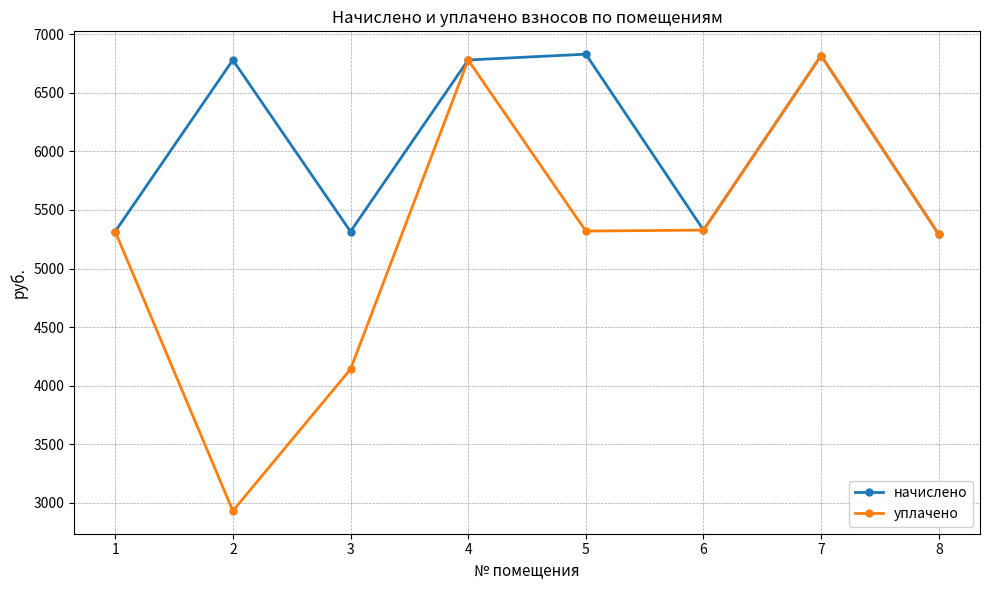

Is this an area chart (filled region under the line)?

No